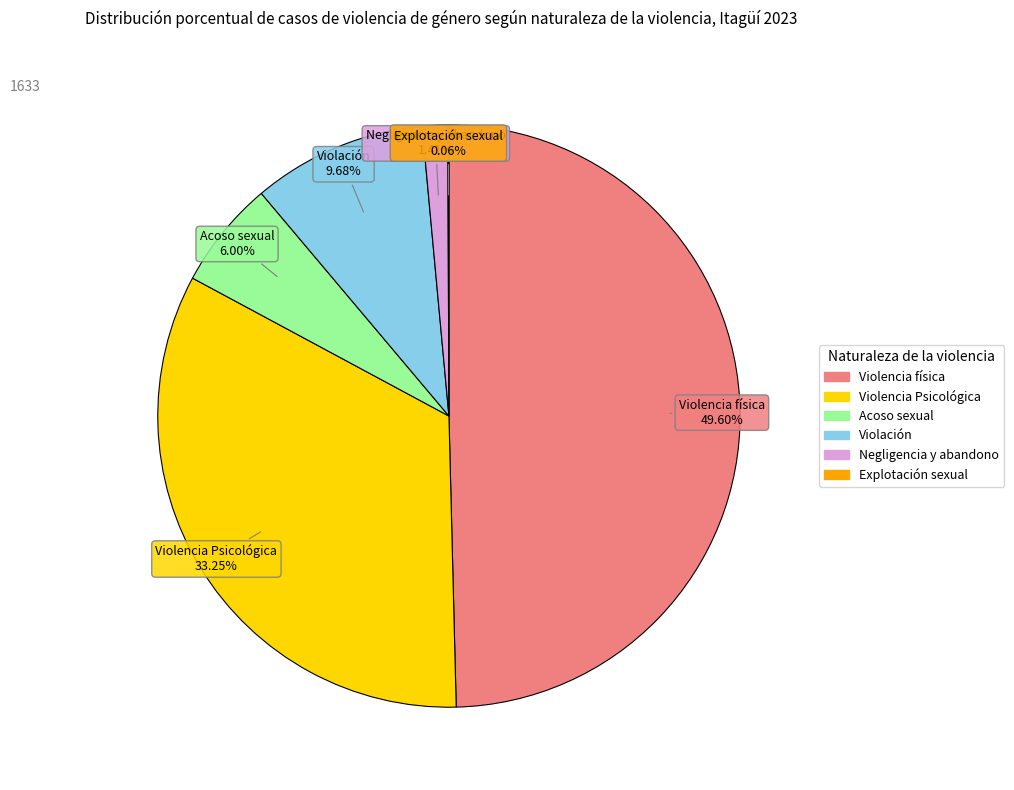

What percentage is the Violencia física slice, to the nearest percent?

50%